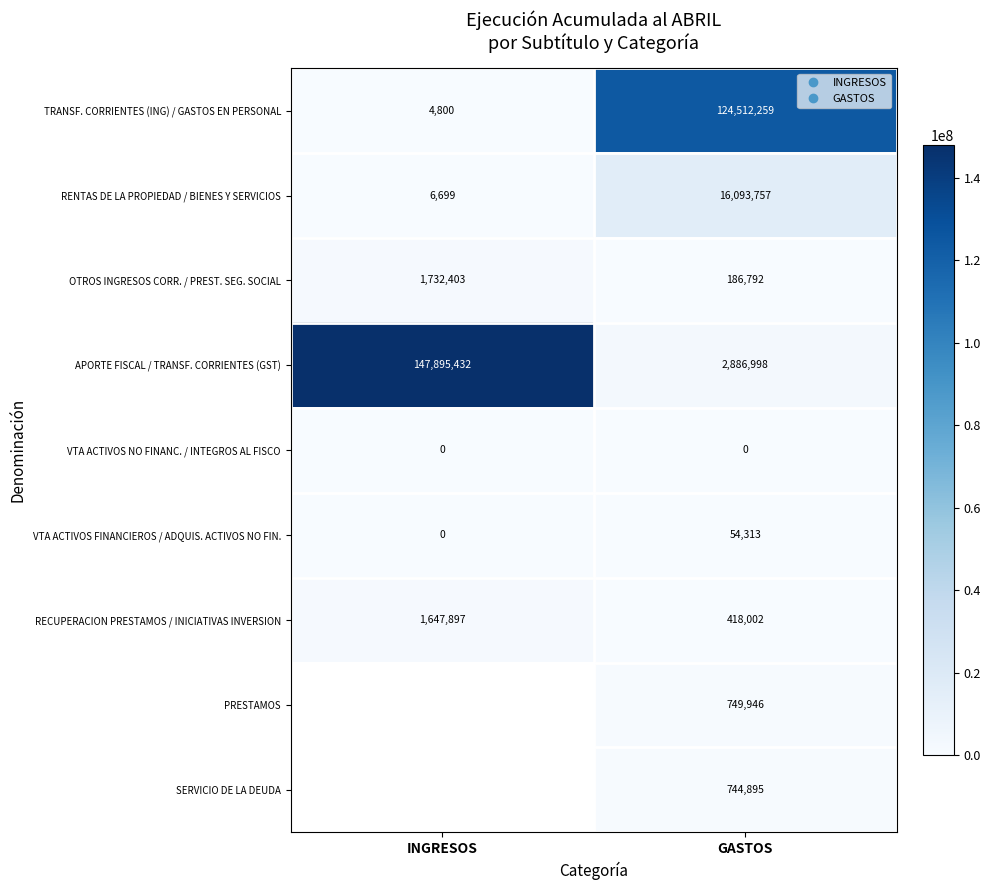

How many values in the RENTAS DE LA PROPIEDAD / BIENES Y SERVICIOS series are below 16093757?

1